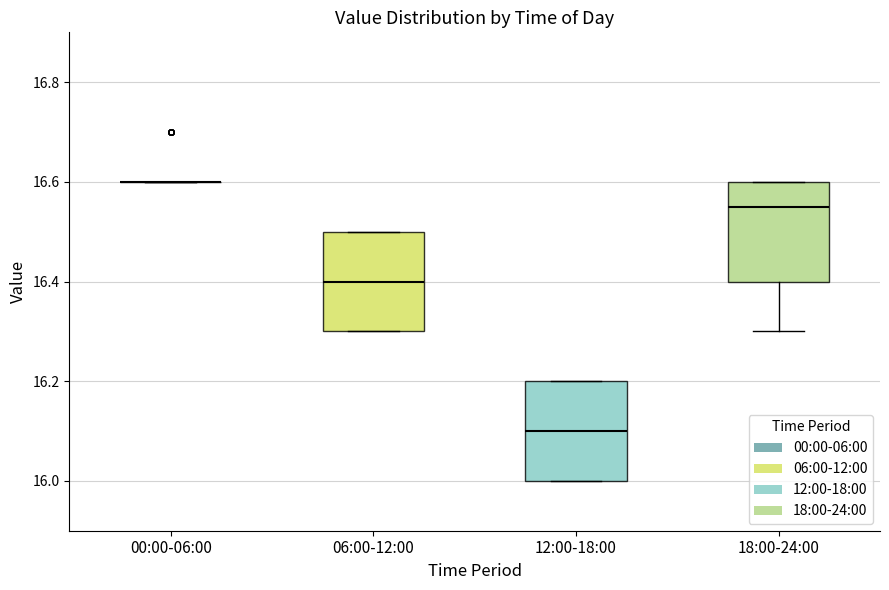

Reading left to right, read every box against the y-axis: the position of its median line, the range the box covers, and the ends of its whiskers. The values are not printed on the chart, so give them approximately, as read against the axis.

00:00-06:00: box collapsed to a line at 16.60, whiskers 16.60 to 16.60
06:00-12:00: median 16.40, box 16.30 to 16.50, whiskers 16.30 to 16.50
12:00-18:00: median 16.10, box 16.00 to 16.20, whiskers 16.00 to 16.20
18:00-24:00: median 16.56, box 16.40 to 16.60, whiskers 16.30 to 16.60